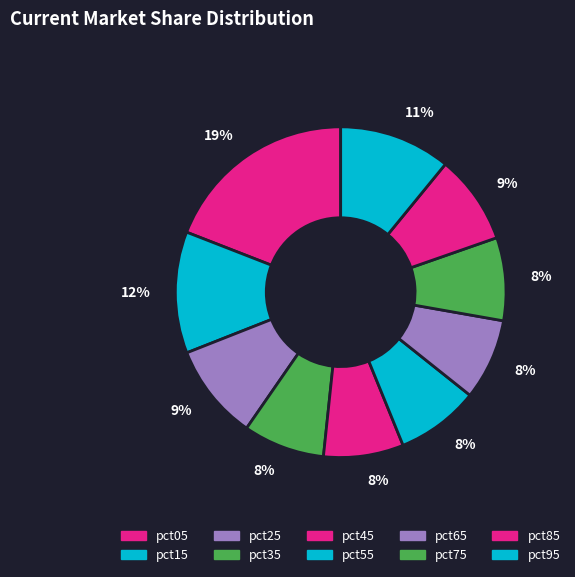

How many slices are in this pie chart?

10